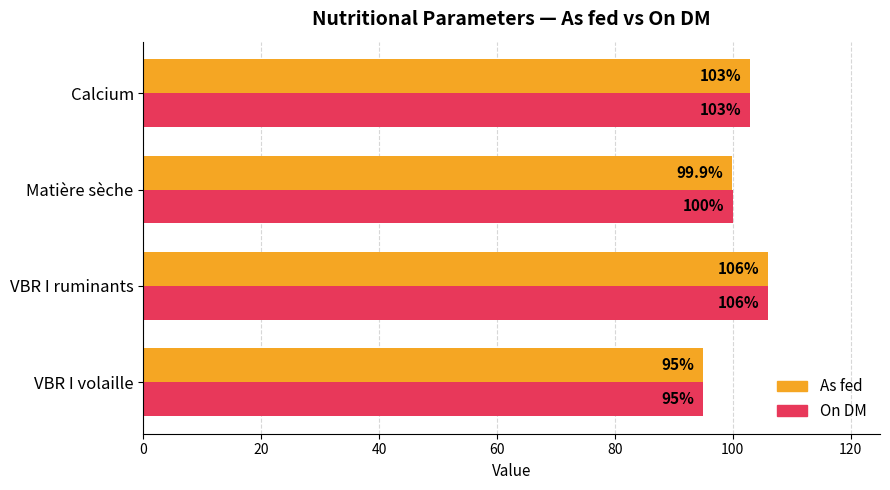

Which series changed the most between VBR I ruminants and Matière sèche?

As fed